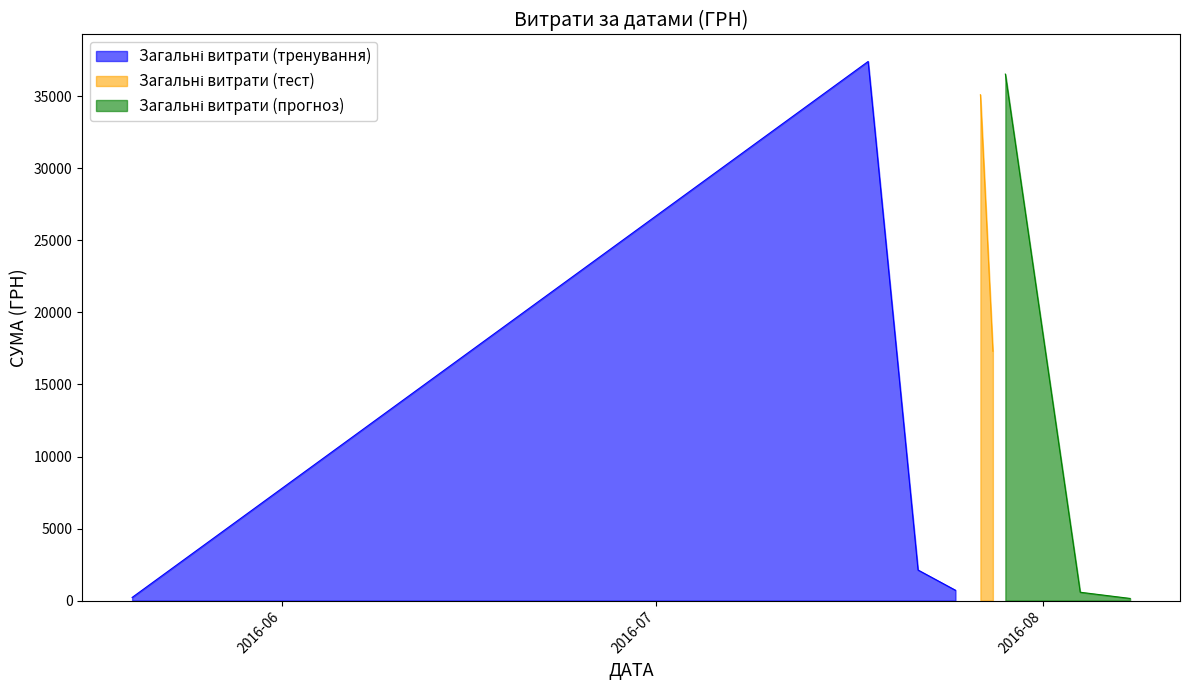

True or false: the data shows 534.6 at 4.

False